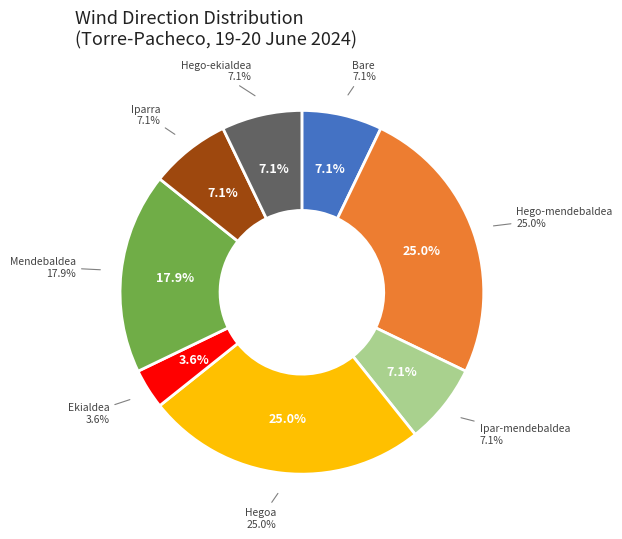

Count the number of slices in the pie.

8